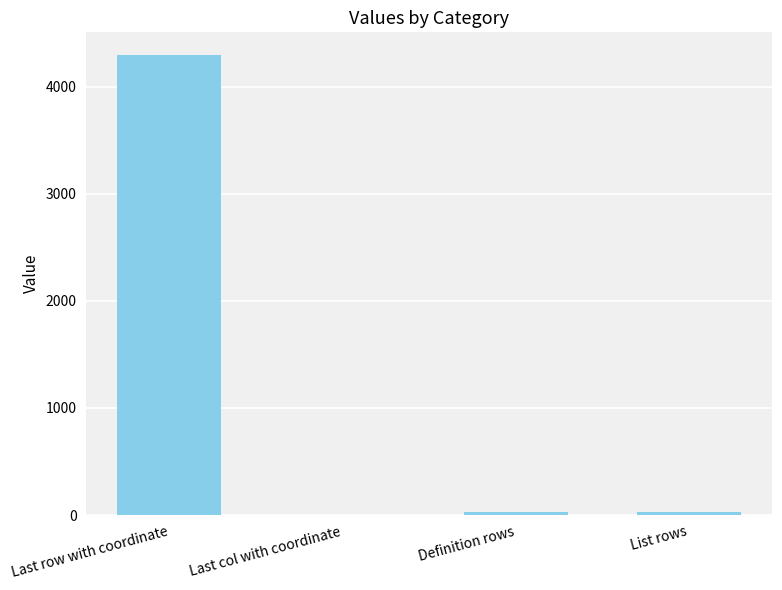

What value does the data have at Last row with coordinate?

4292